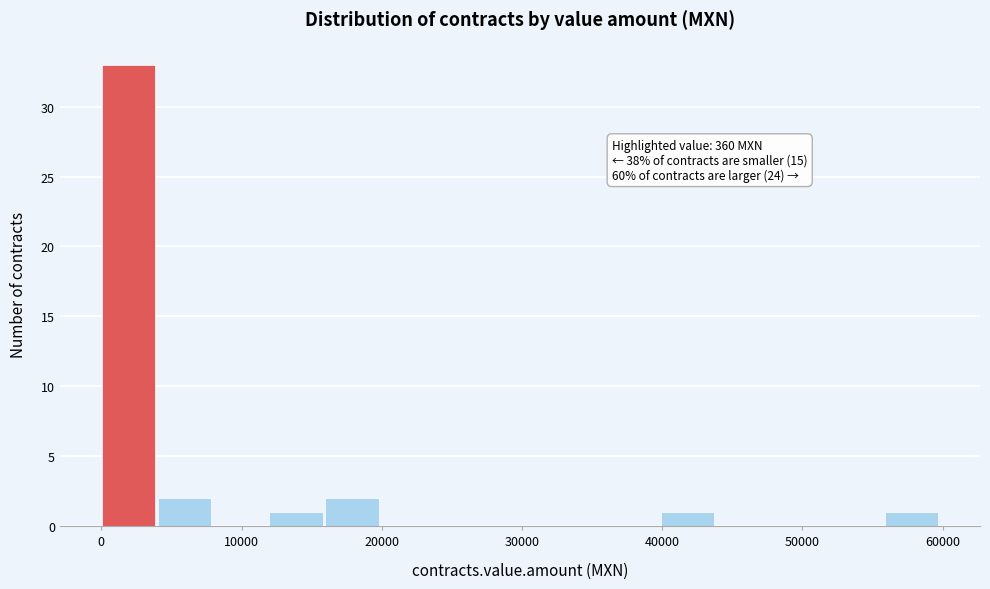

Around what value on the x-axis is the tallest bar? Give the approximate position of its centre, as read against the axis.

2000